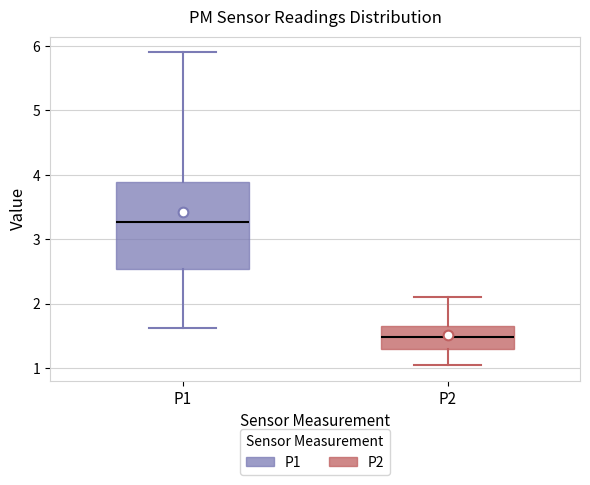

Reading left to right, read every box against the y-axis: the position of its median line, the range the box covers, and the ends of its whiskers. The values are not printed on the chart, so give them approximately, as read against the axis.

P1: median 3.3, box 2.5 to 3.9, whiskers 1.6 to 5.9
P2: median 1.5, box 1.3 to 1.7, whiskers 1.1 to 2.1